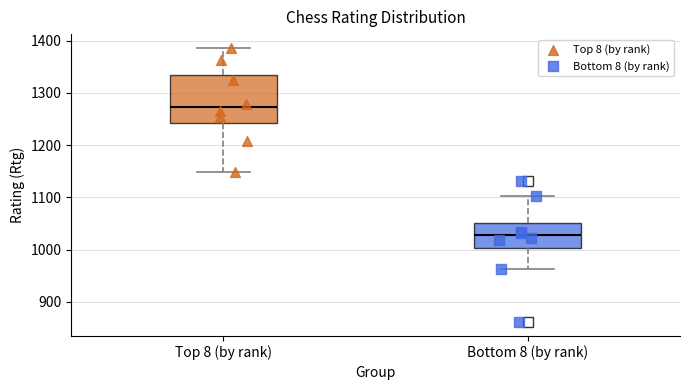

Where does the median line of the box for Bottom 8 (by rank) sit on the y-axis? The values are not printed on the chart, so give them approximately, as read against the axis.

1030